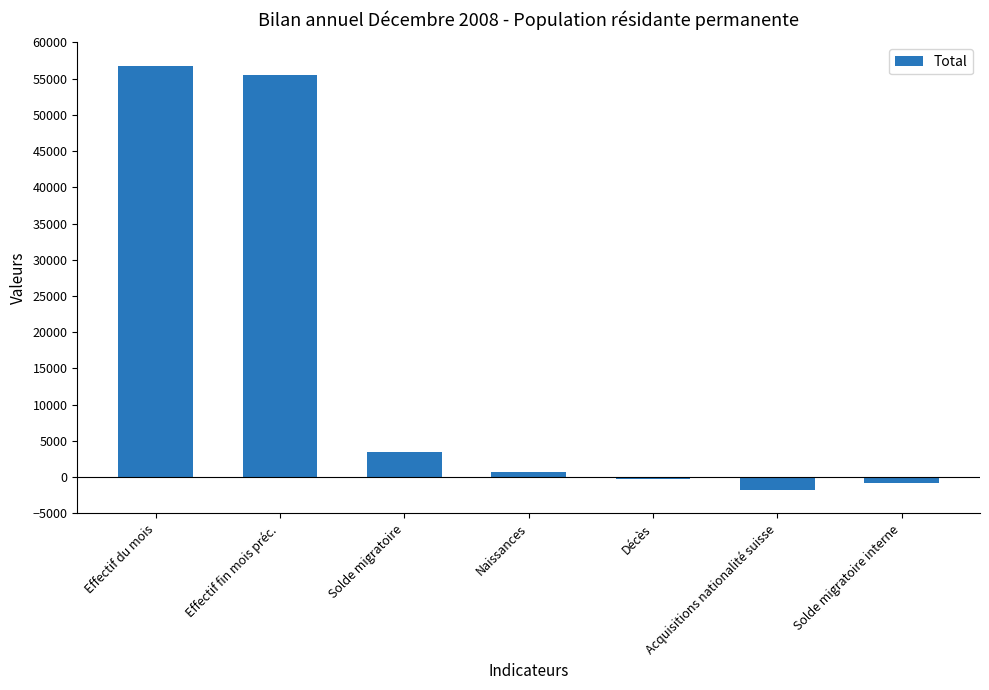

At which category does the chart reach its peak across all series?

Effectif du mois